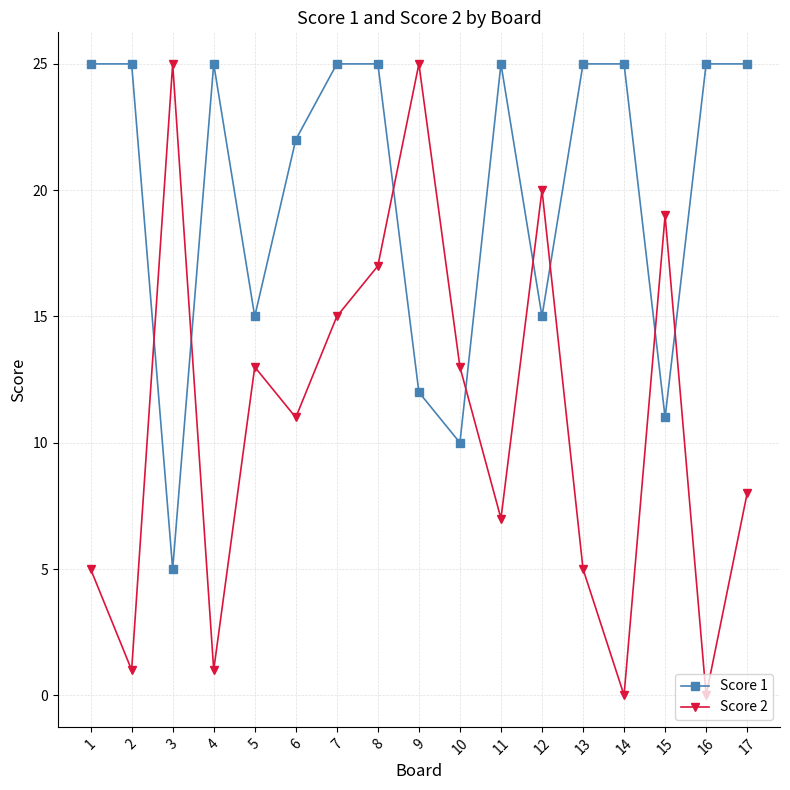

Read the Score 1 value at 2, to the nearest 5.

25